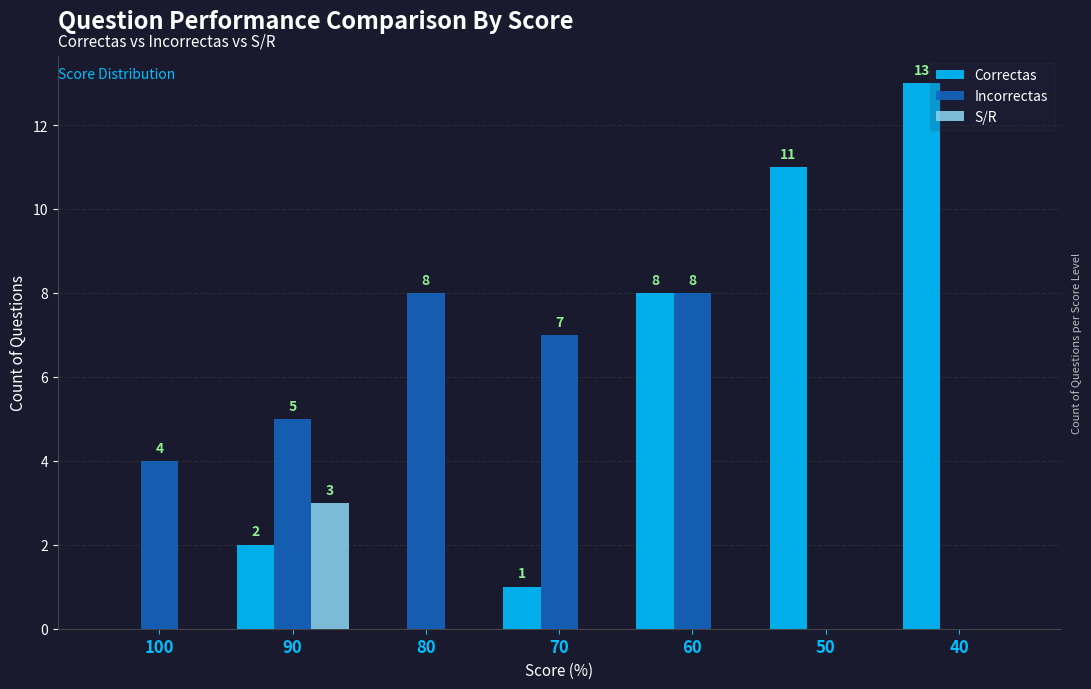

Which series changed the most between 100 and 60?

Correctas